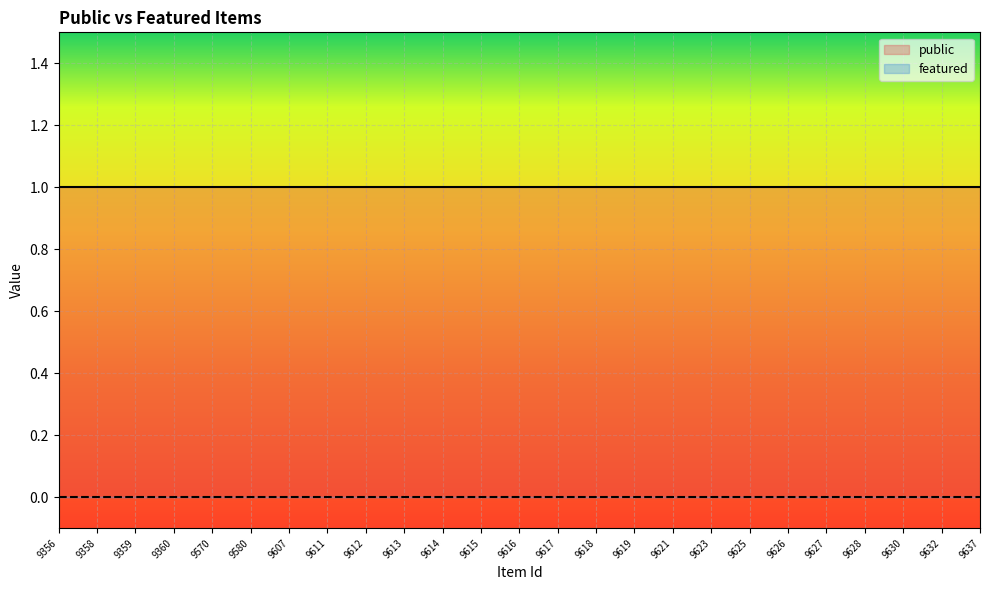

Reading right to left, what are all the values shown in this chart?

public: 1	1	1	1	1	1	1	1	1	1	1	1	1	1	1	1	1	1	1	1	1	1	1	1	1
featured: 0	0	0	0	0	0	0	0	0	0	0	0	0	0	0	0	0	0	0	0	0	0	0	0	0